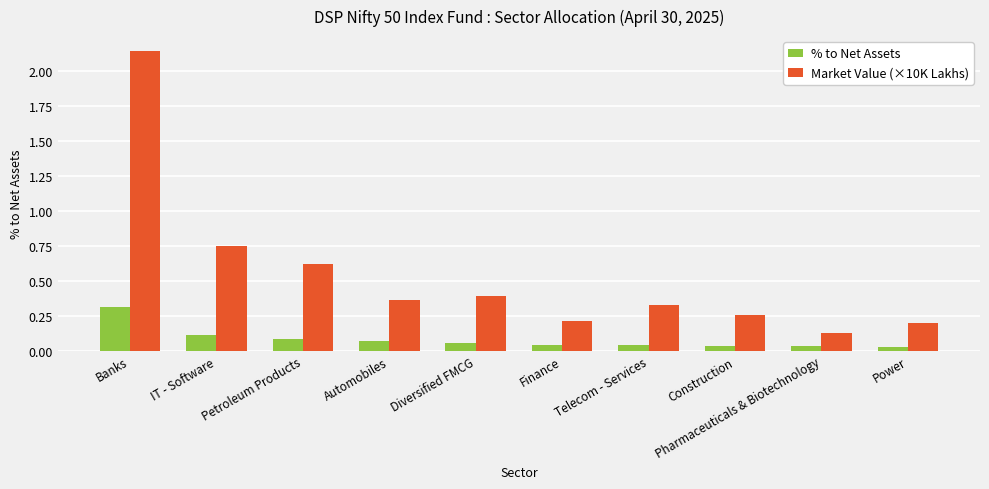

How many bars are there in each group?

2